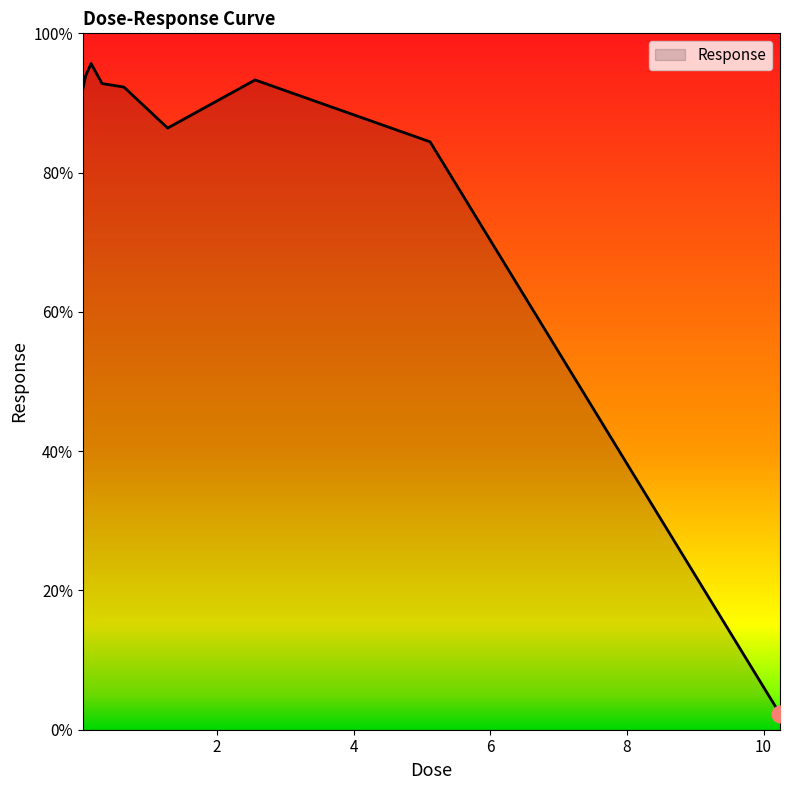

What is the difference between the maximum and minimum values?

93.4